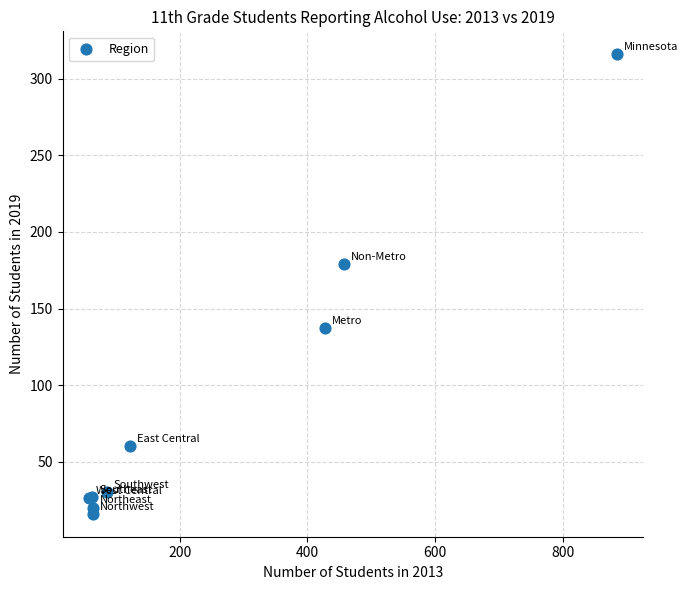

What Y value in the scatter plot is closest to 166?

179